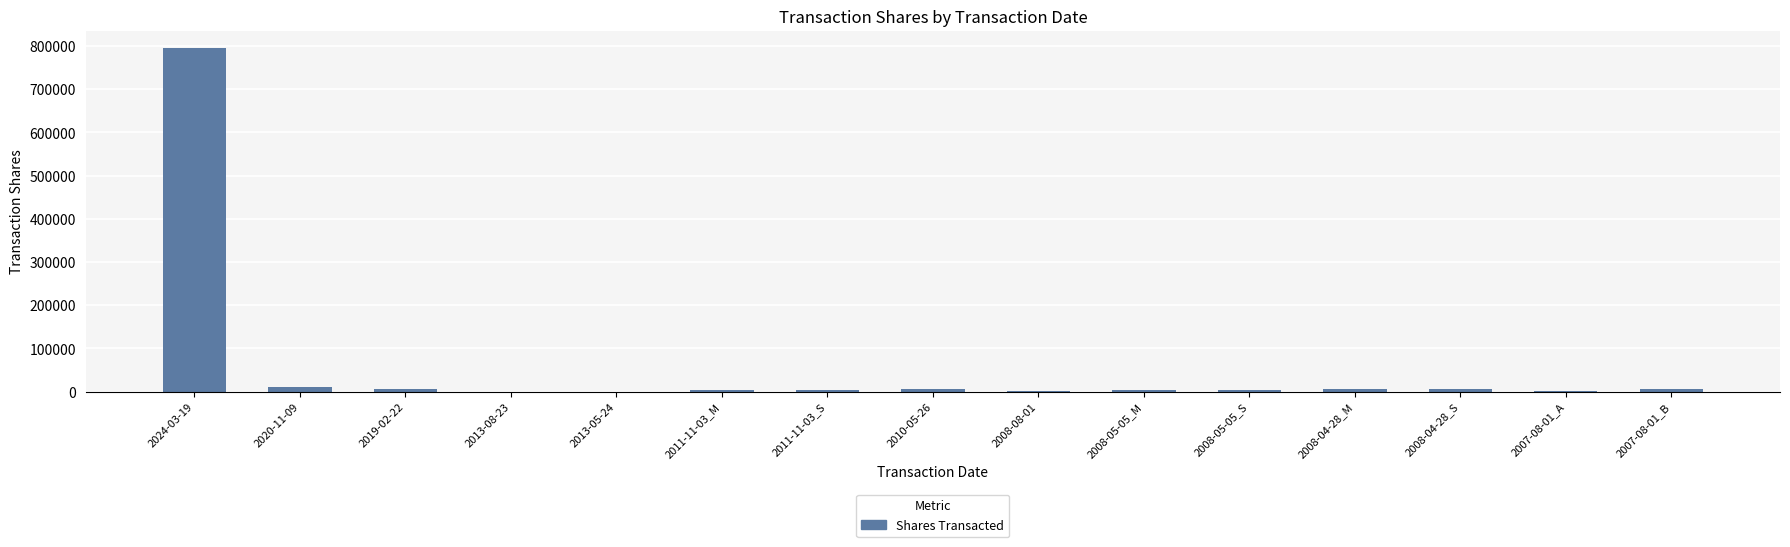

Are the bars horizontal?

No